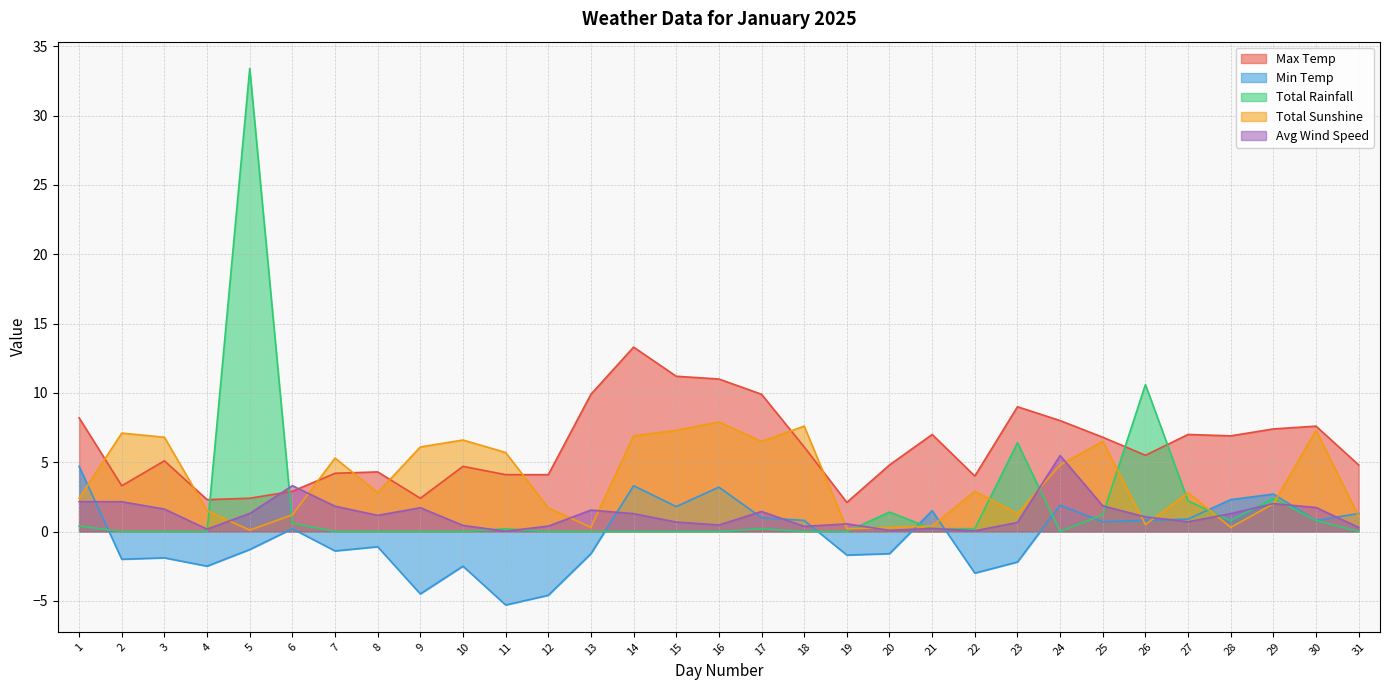

What is the value of the Avg Wind Speed point at the 7th from the left?

1.8